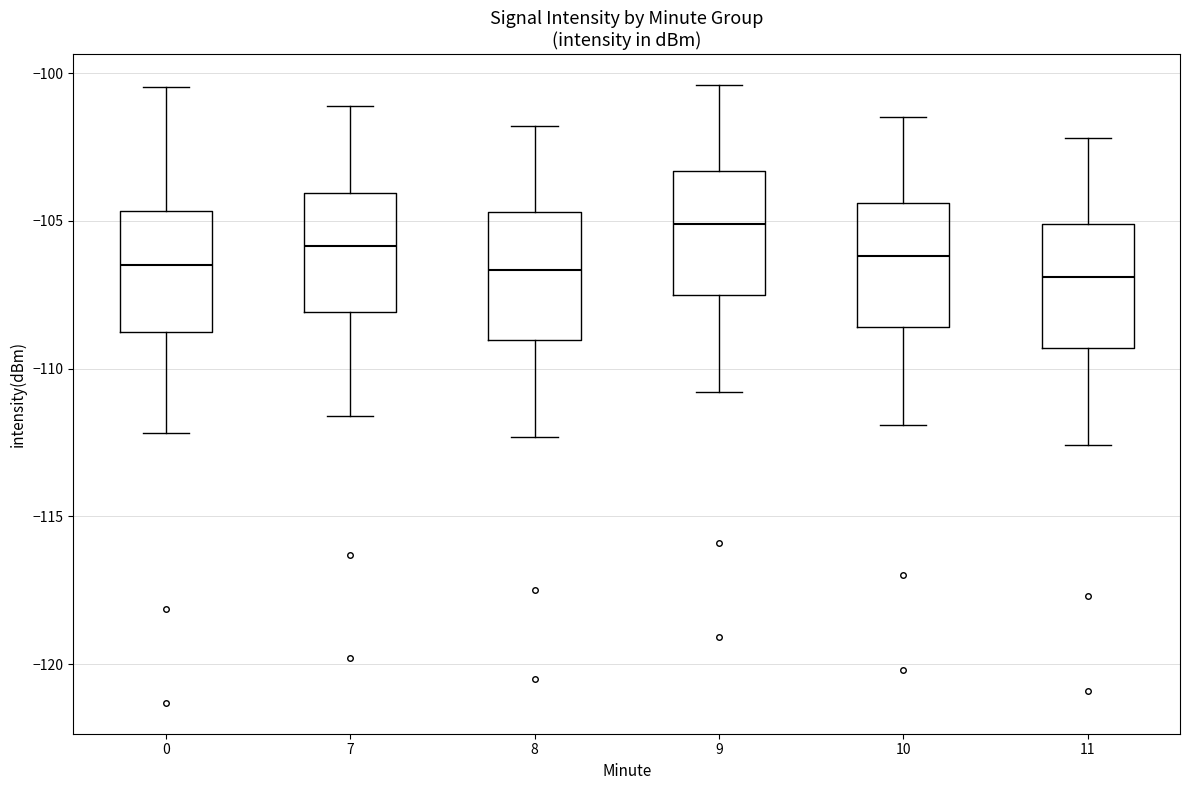

Where is the lower edge of the box at x = 9 on the y-axis? The values are not printed on the chart, so give them approximately, as read against the axis.

-107.5